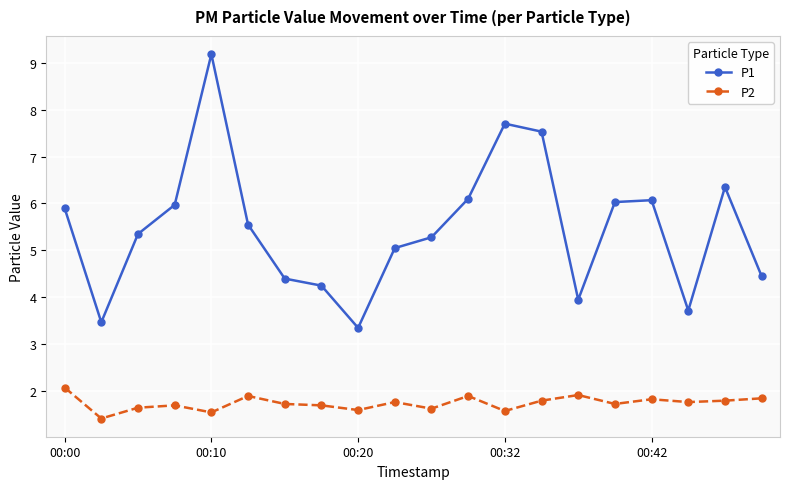

Rank the series by their maximum value, from highest to lowest.

P1, P2